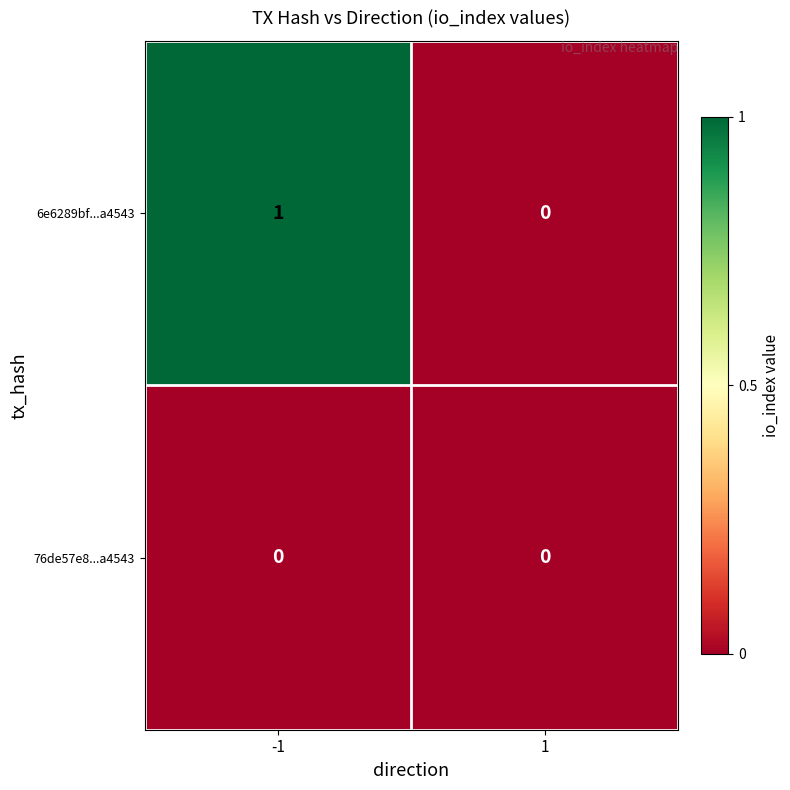

Reading right to left, list all the values displayed in this chart.

6e6289bf...a4543: 0	1
76de57e8...a4543: 0	0